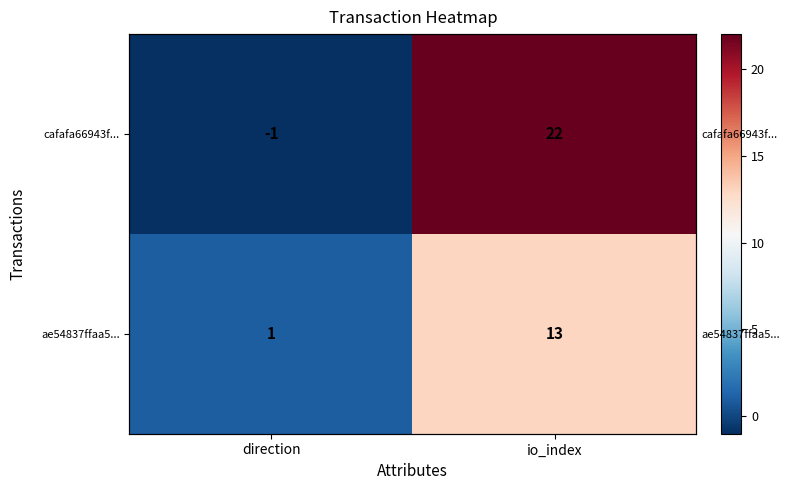

Which series has the largest range (max minus min)?

cafafa66943f...